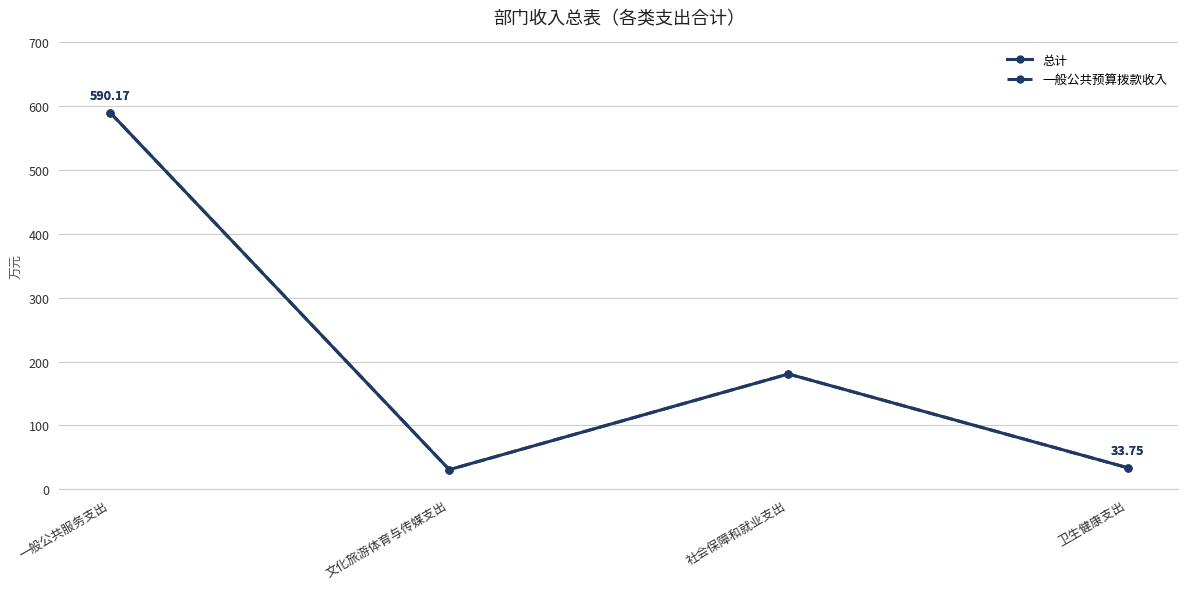

What is the total value across all series at 卫生健康支出?

67.5